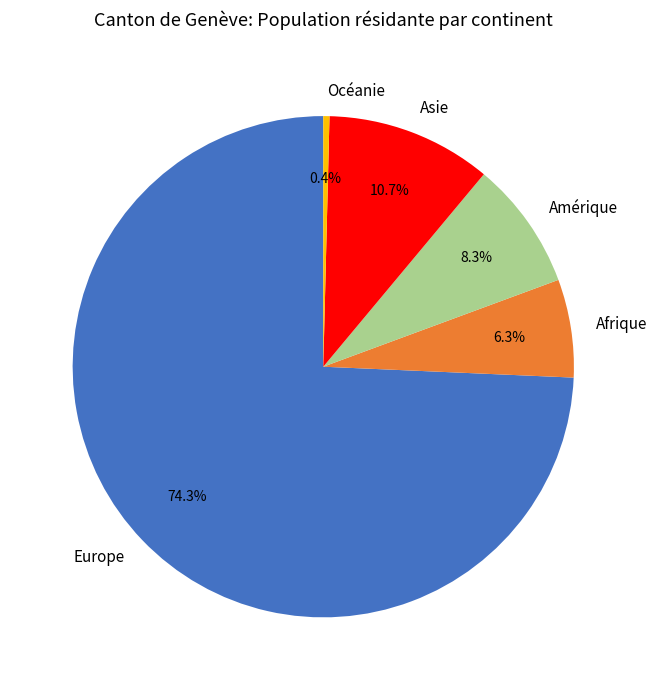

Rank the categories by value from lowest to highest.

Océanie, Afrique, Amérique, Asie, Europe